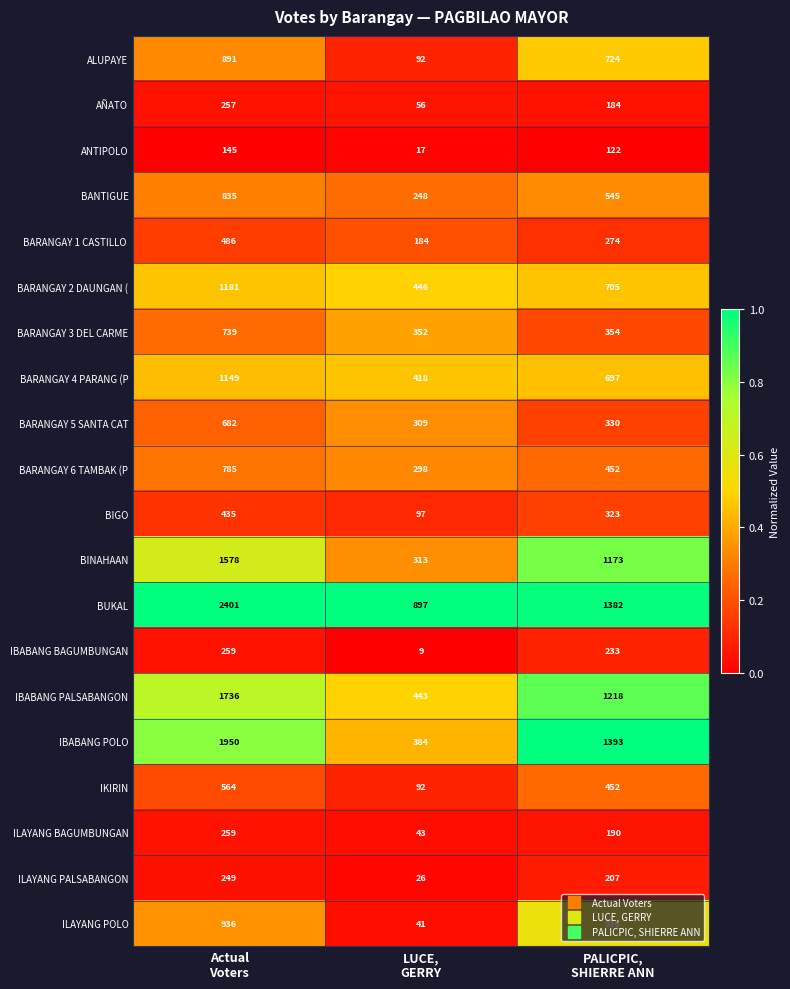

What is the difference between the maximum and minimum values in the IBABANG POLO series?

1566